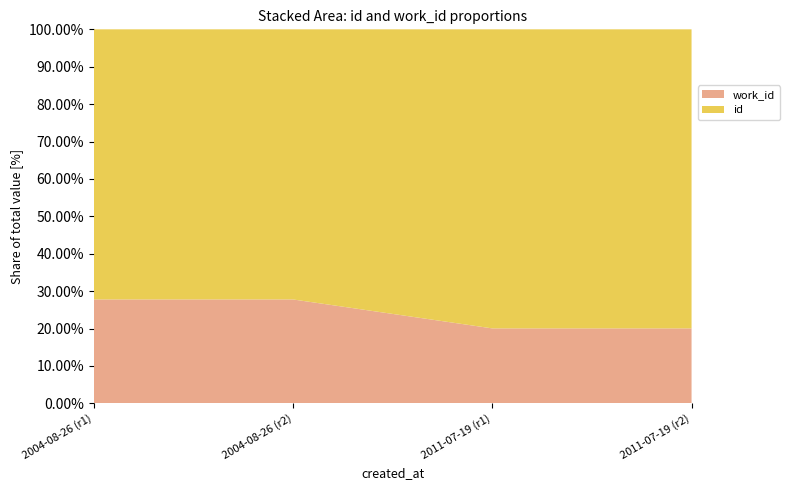

Reading left to right, extract all data points from this chart.

id: 2004-08-26=10296	2004-08-26=10297	2011-07-19=18919	2011-07-19=18920
work_id: 2004-08-26=3963	2004-08-26=3963	2011-07-19=4745	2011-07-19=4745